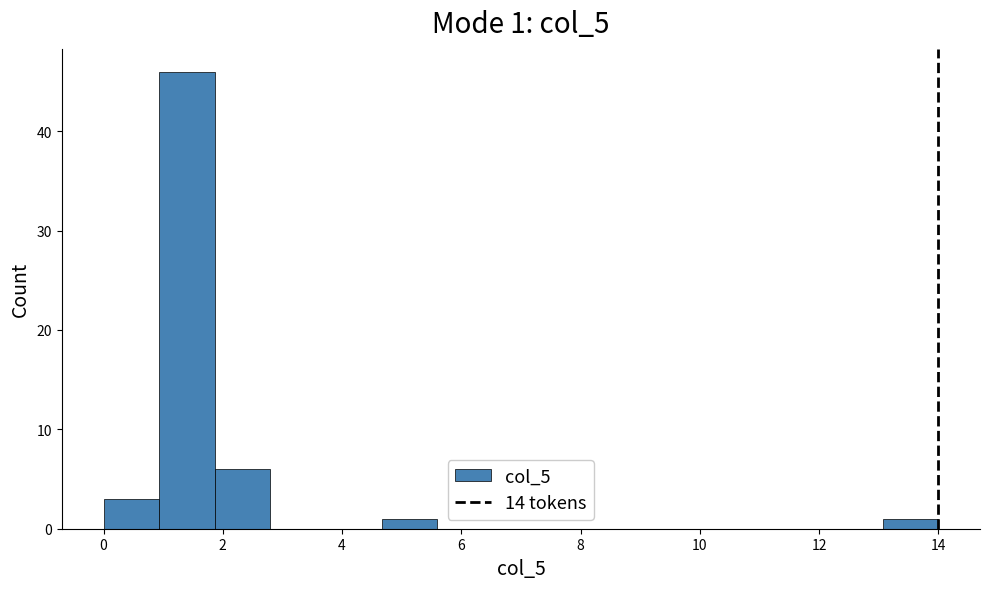

Over which range of the x-axis is the bar tallest?

1.0 to 1.8